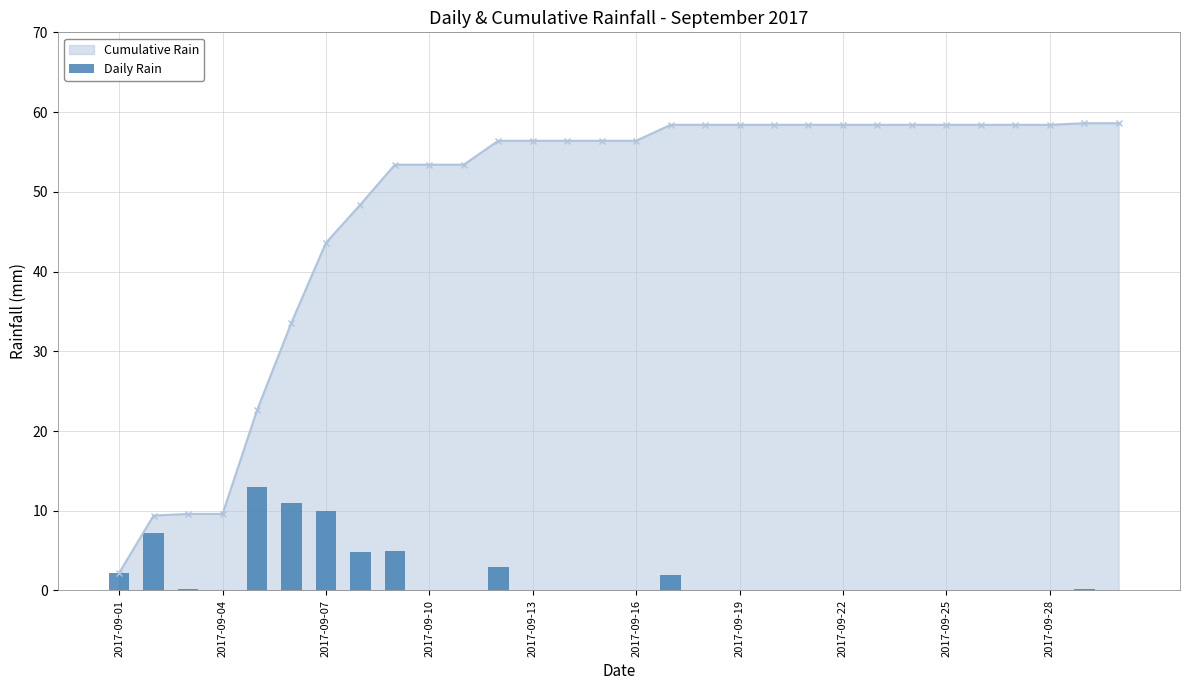

The chart shows a value of -8.0 at 14. True or false?

False